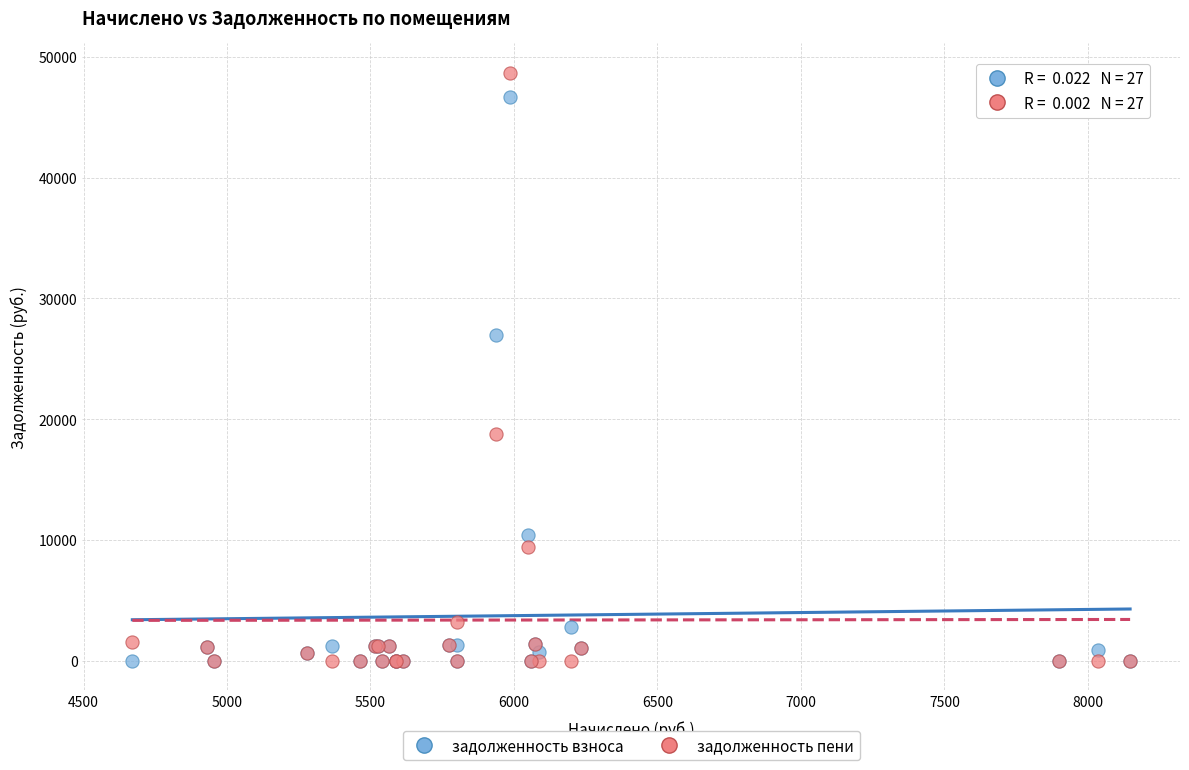

Across all series, what Y value is closest to 24331?

26985.1